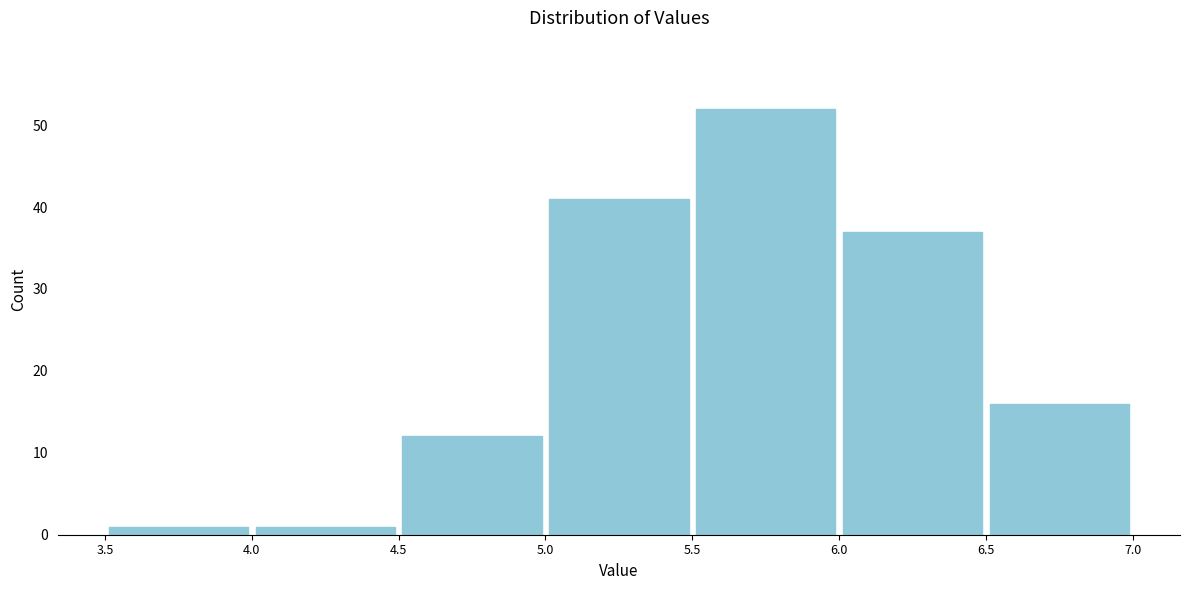

Reading left to right, list every bar in this chart as the range it spans on the x-axis followed by its height. The values are not printed on the chart, so give them approximately, as read against the axis.

3.5 to 4.0: 1
4.0 to 4.5: 1
4.5 to 5.0: 12
5.0 to 5.5: 41
5.5 to 6.0: 52
6.0 to 6.5: 37
6.5 to 7.0: 16